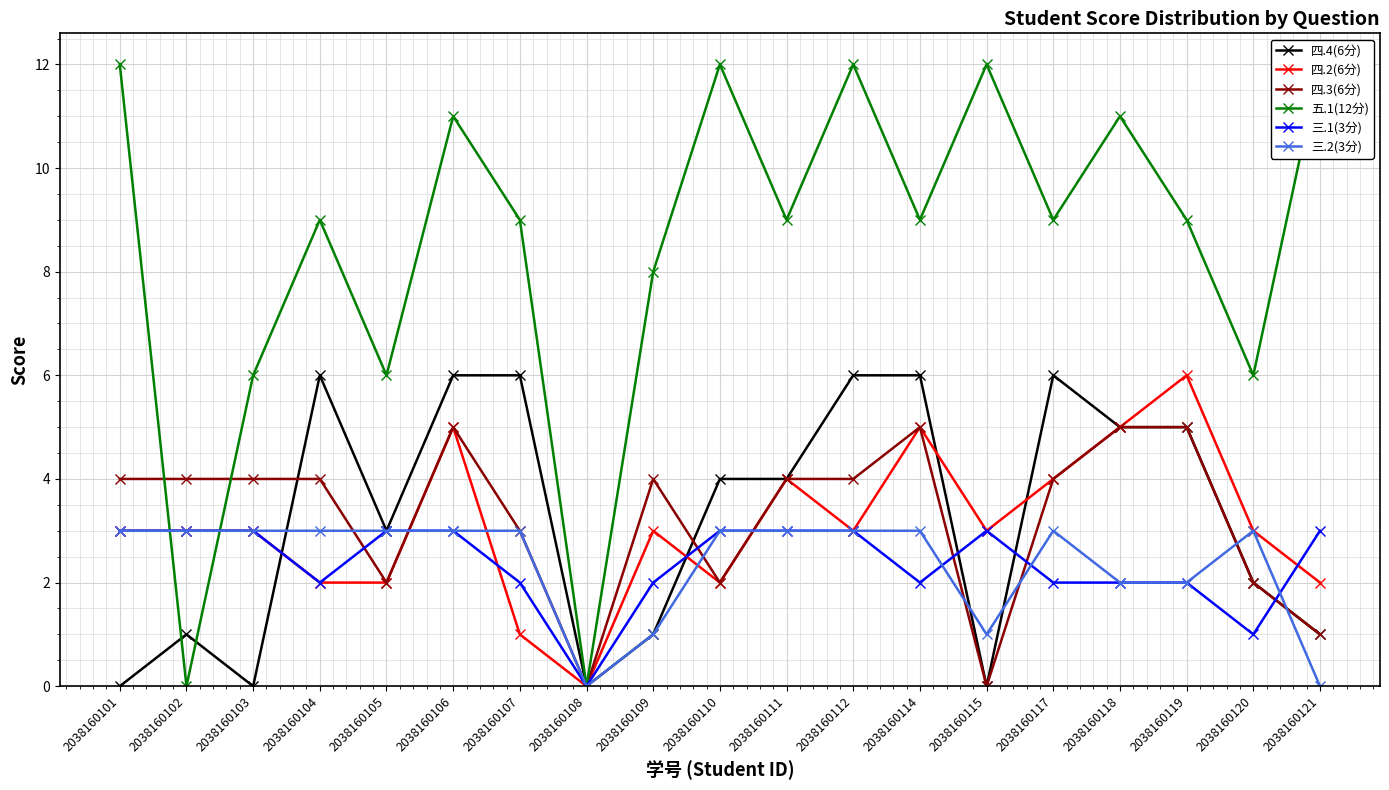

What is the difference between the maximum and second lowest values in the 四.4(6分) series?

6